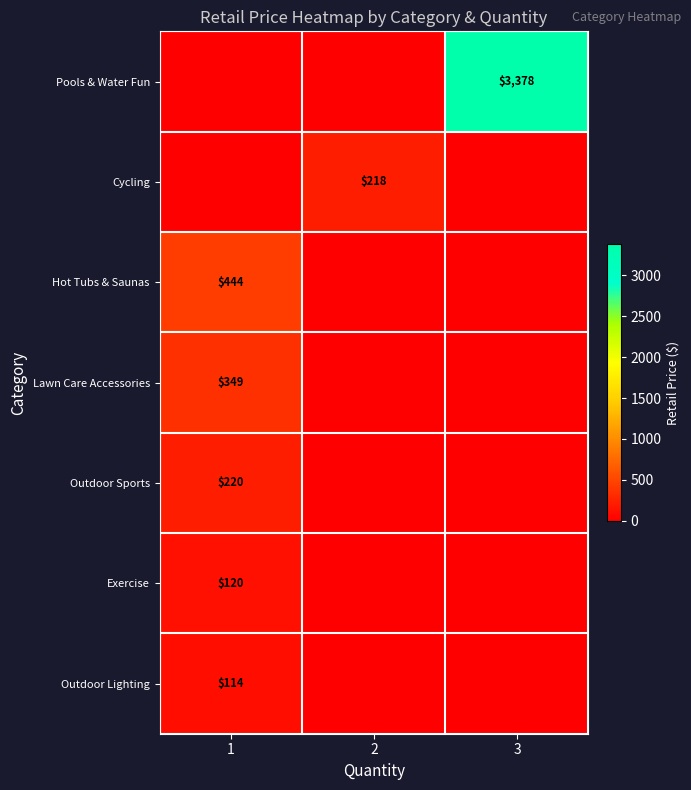

What is the total value across all series at 2?

218.0